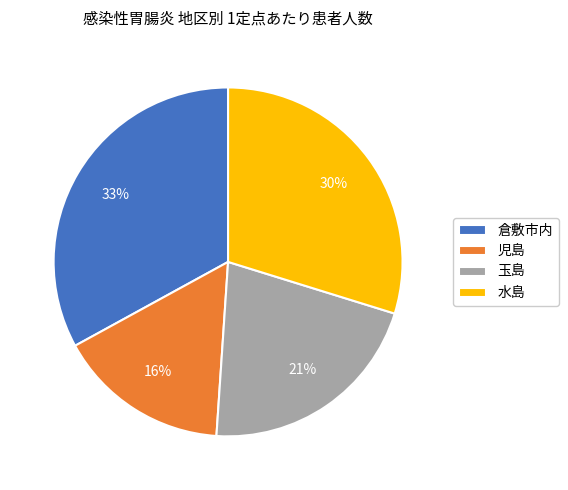

Is it true that 児島 is 16% of the pie?

True